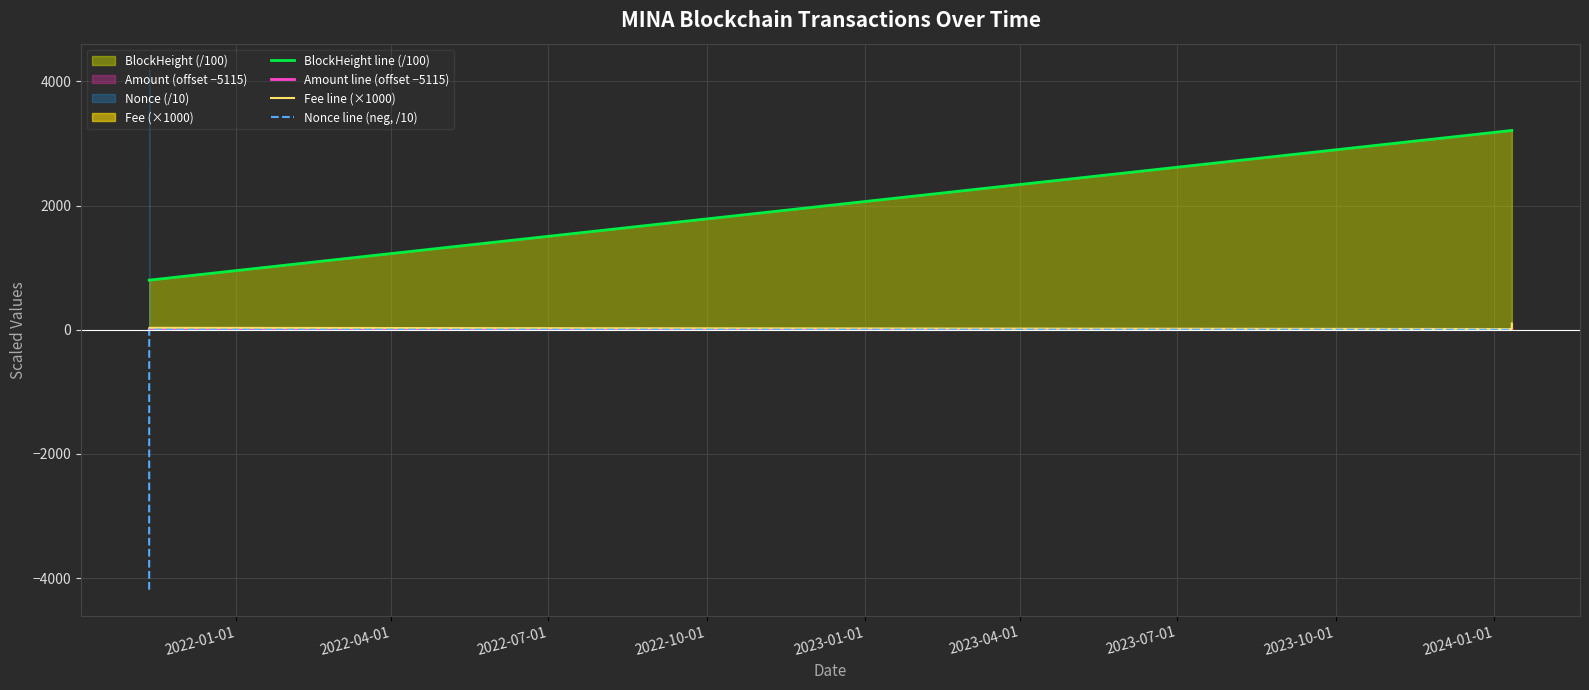

Which series has the widest spread of values?

Nonce line (neg, /10)